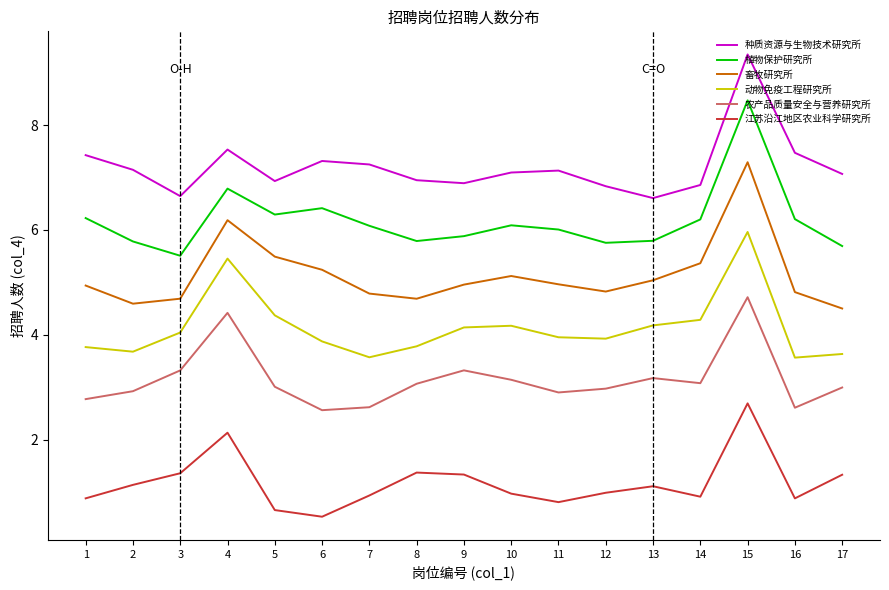

Which series has the largest total across all categories?

种质资源与生物技术研究所